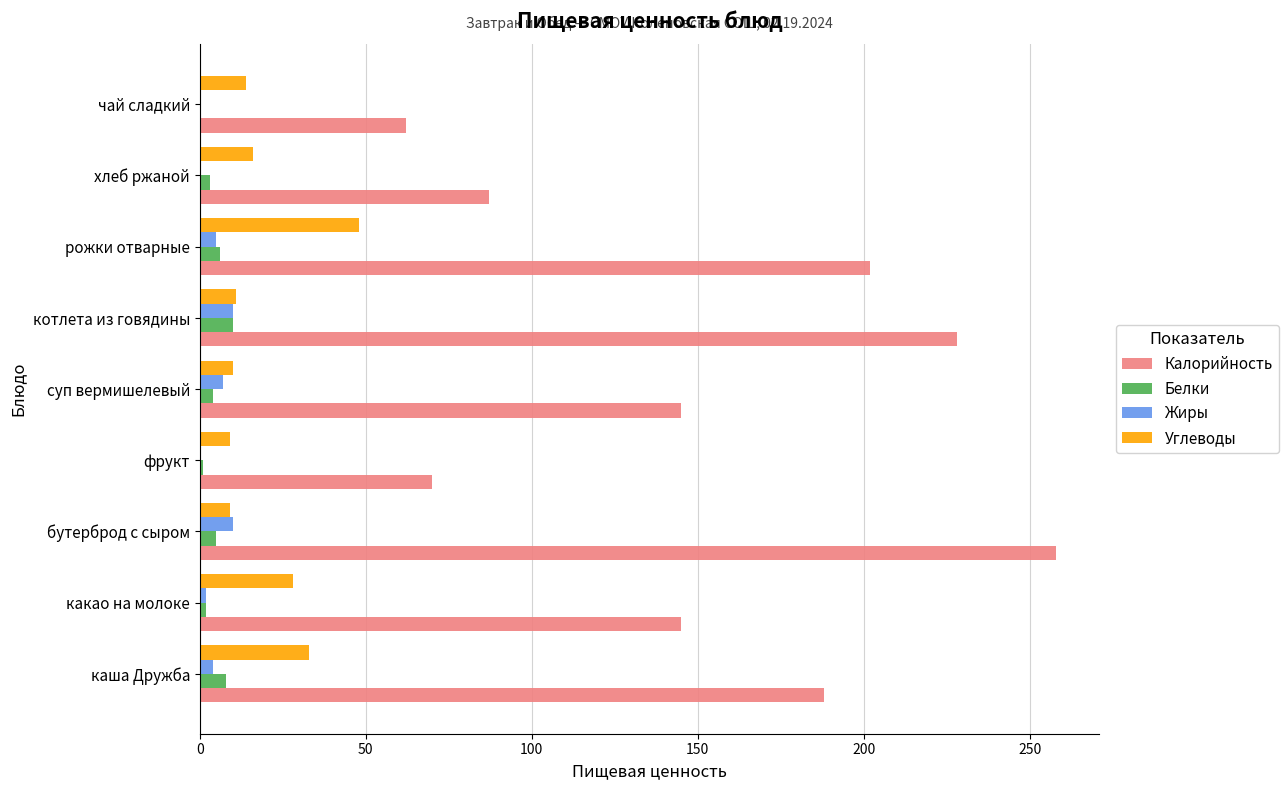

True or false: Калорийность has a value of 258.0 at бутерброд с сыром.

True